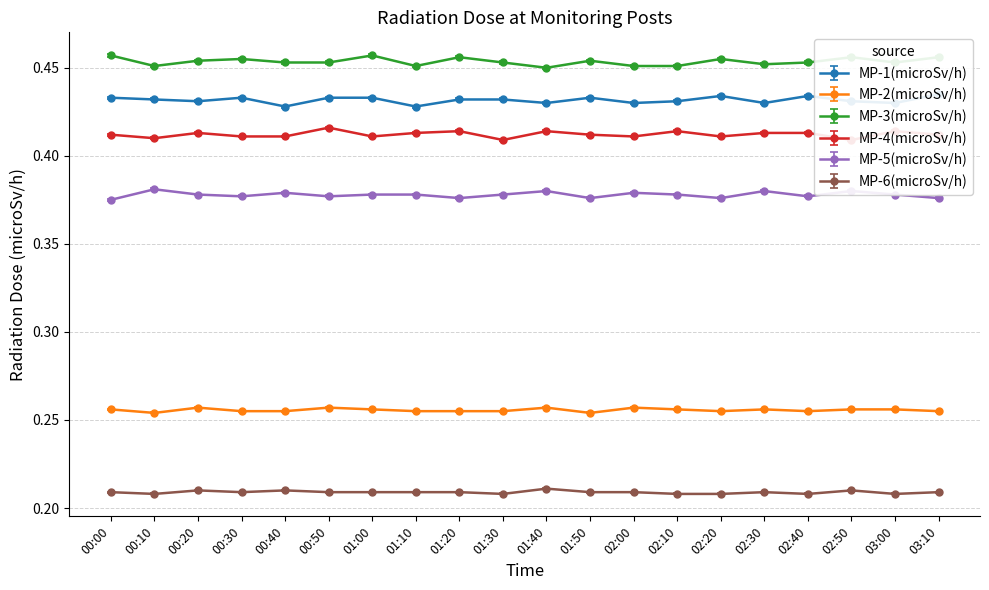

What is the average value of the MP-1(microSv/h) series?

0.4